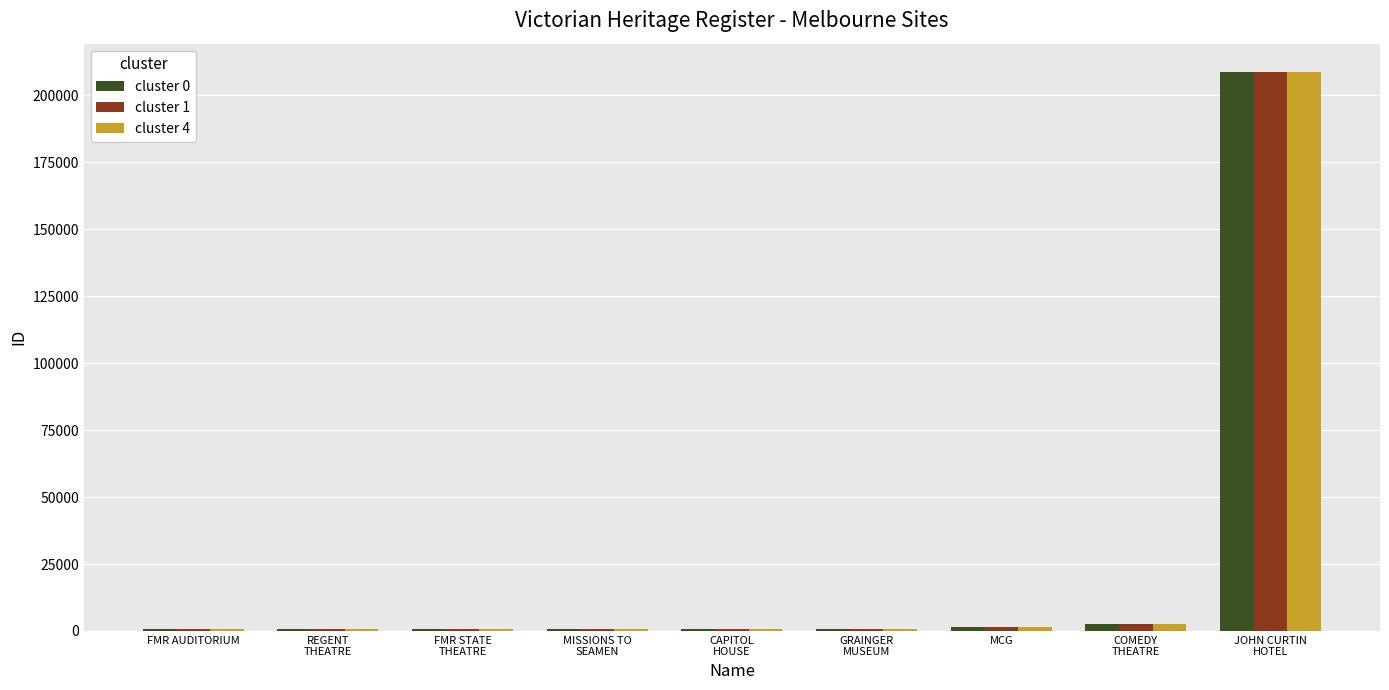

What is the maximum value shown in the chart?

208812